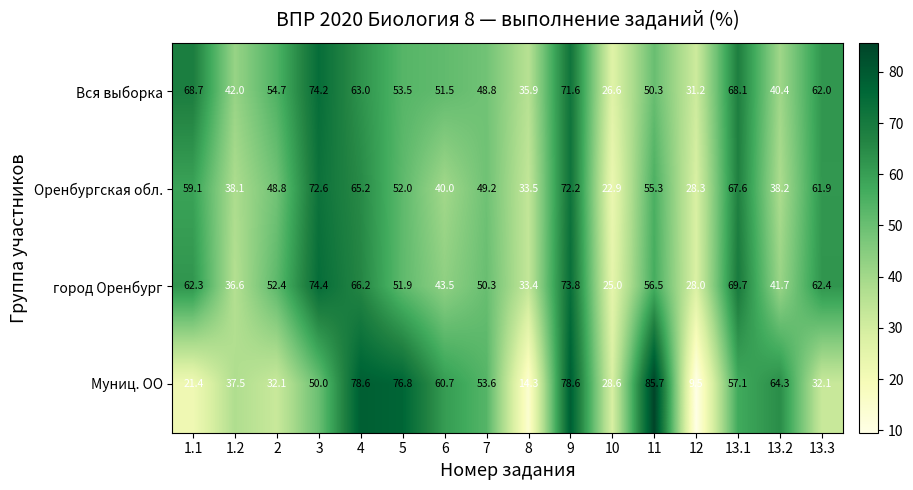

The Муниц. ОО series shows 60.7 at 6. True or false?

True